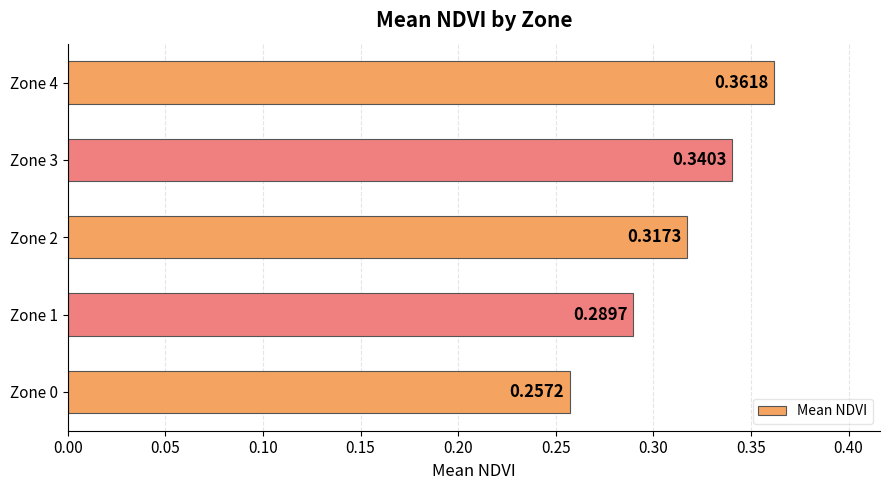

Rank the categories by value from highest to lowest.

Zone 4, Zone 3, Zone 2, Zone 1, Zone 0